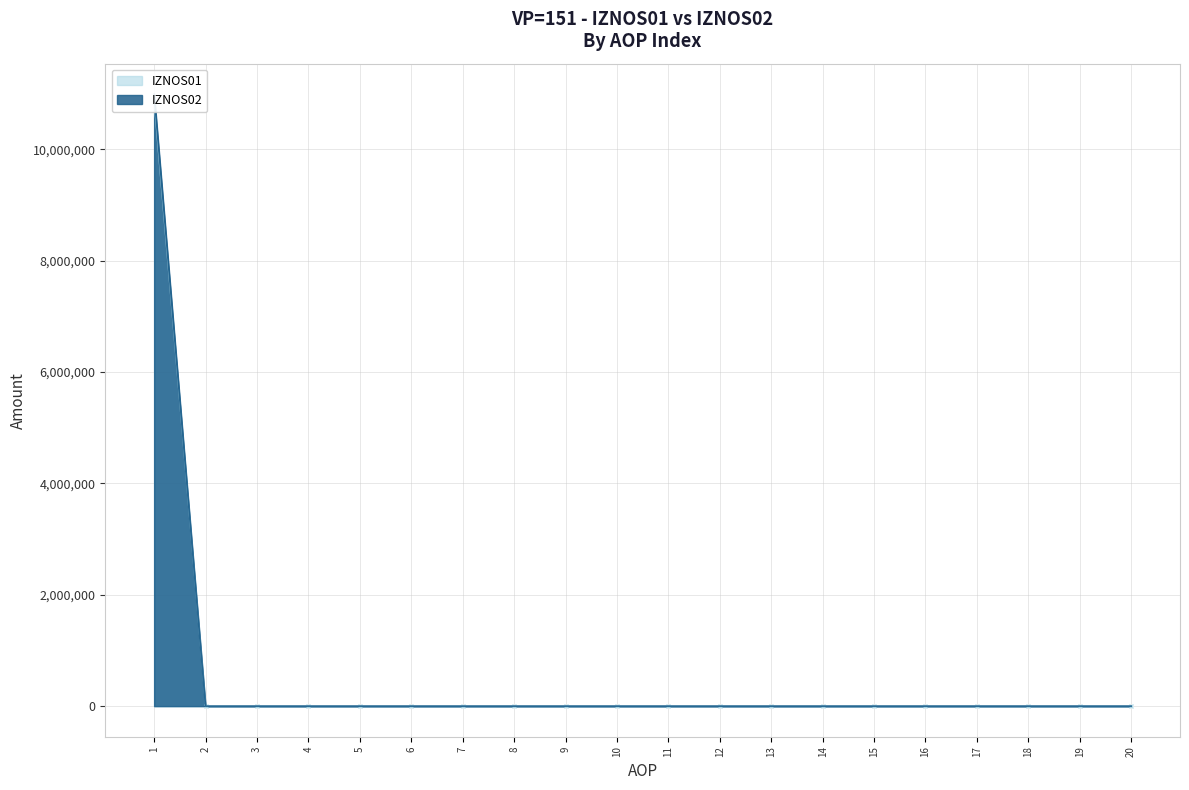

At which label is IZNOS02 closest to 5495563?

2